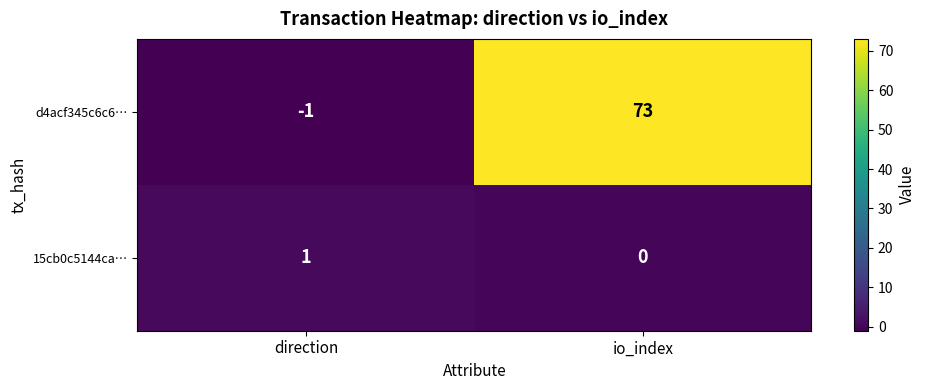

Which category has the lowest value in the 15cb0c5144ca… series?

io_index